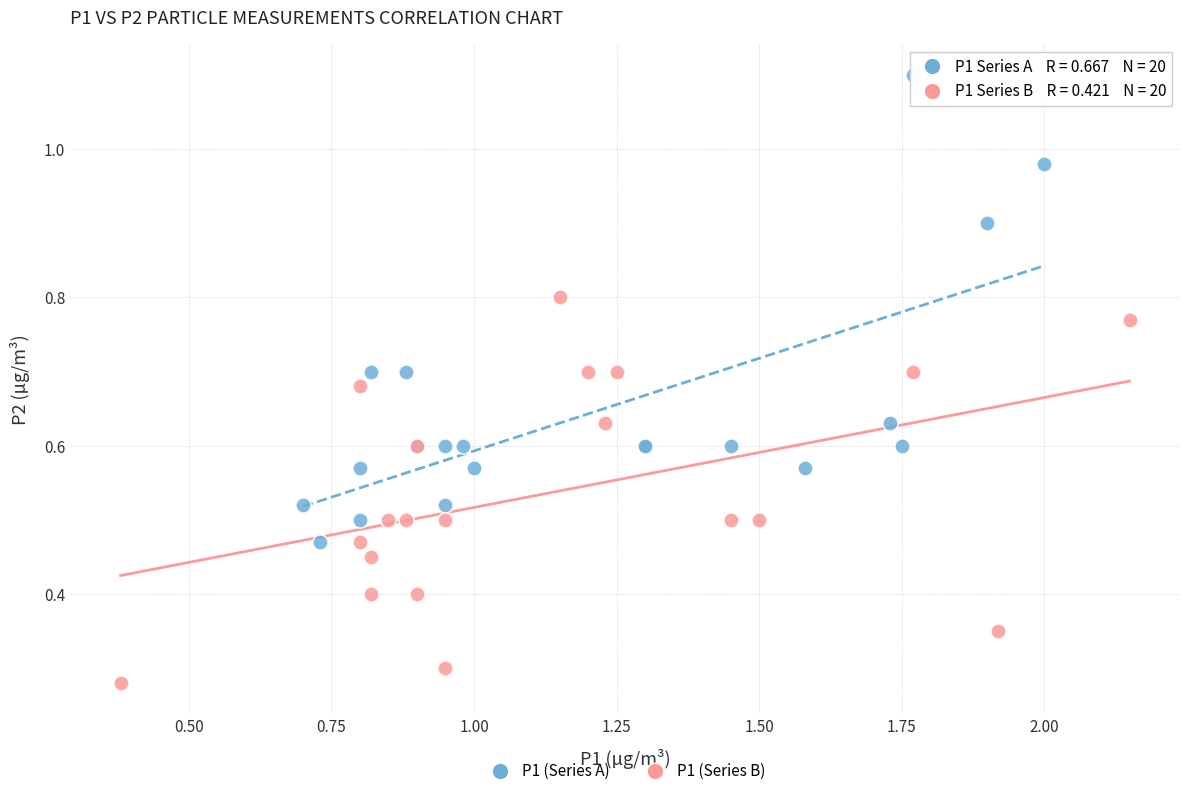

Which series reaches the maximum Y coordinate?

P1 (Series A)